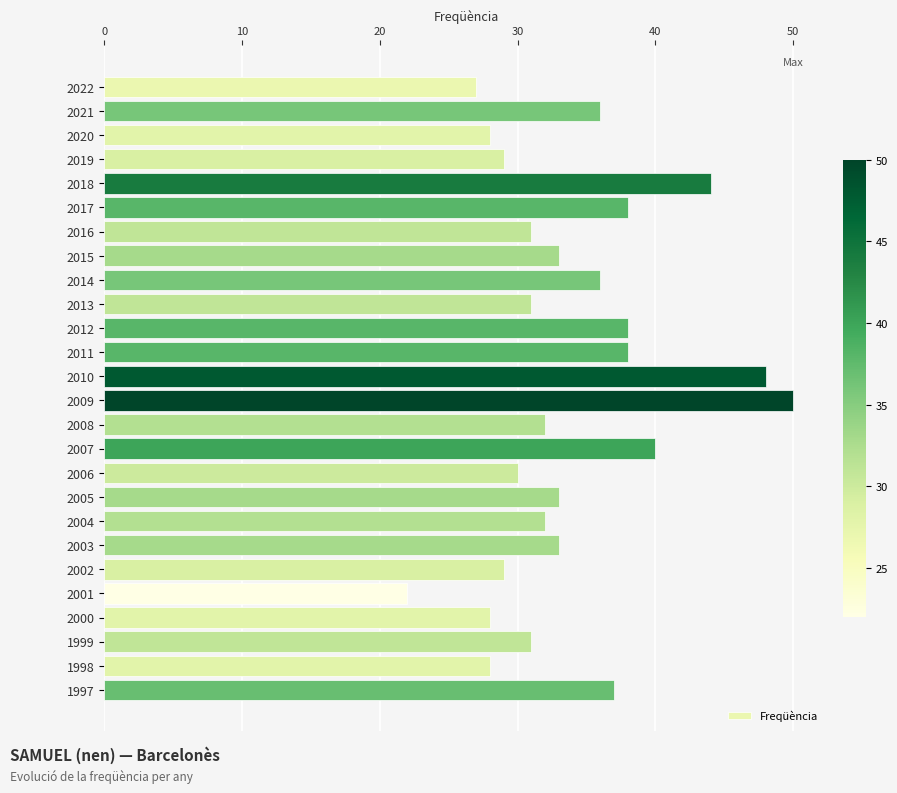

What is the value of the 6th bar from the top?

38